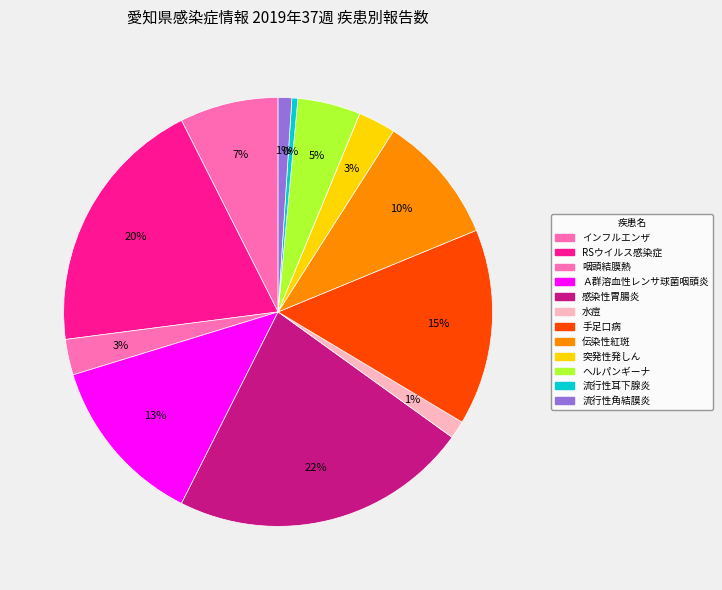

How many segments does this pie chart have?

12